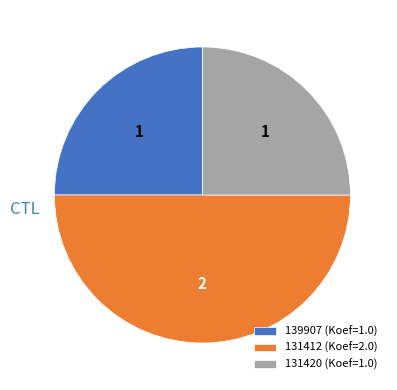

Count the number of slices in the pie.

3